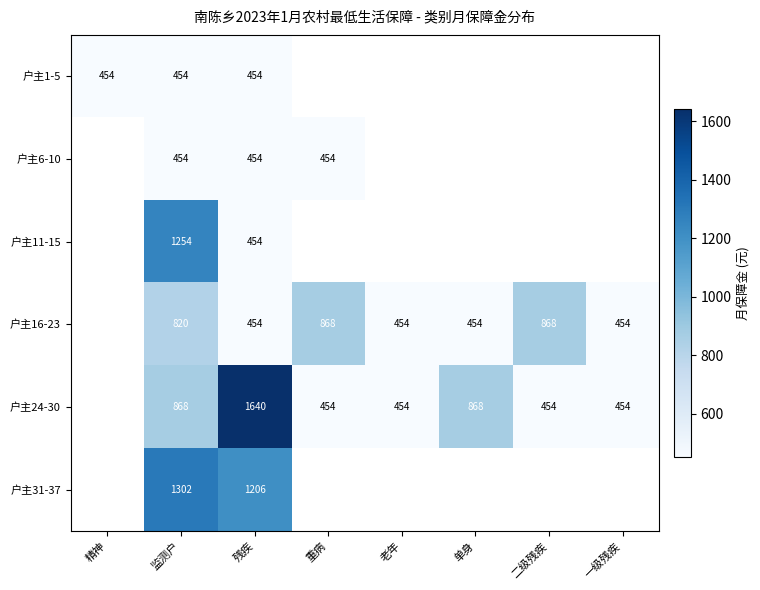

What is the difference between the highest and lowest values at 残疾?

1186